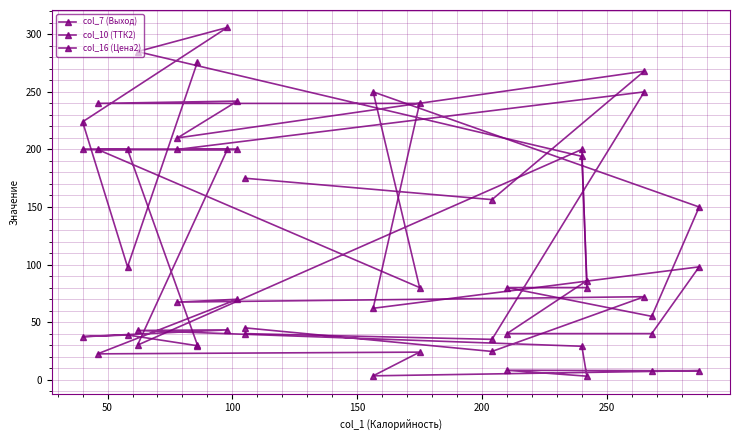

Rank the series by their average value, from lowest to highest.

col_16 (Цена2), col_7 (Выход), col_10 (ТТК2)